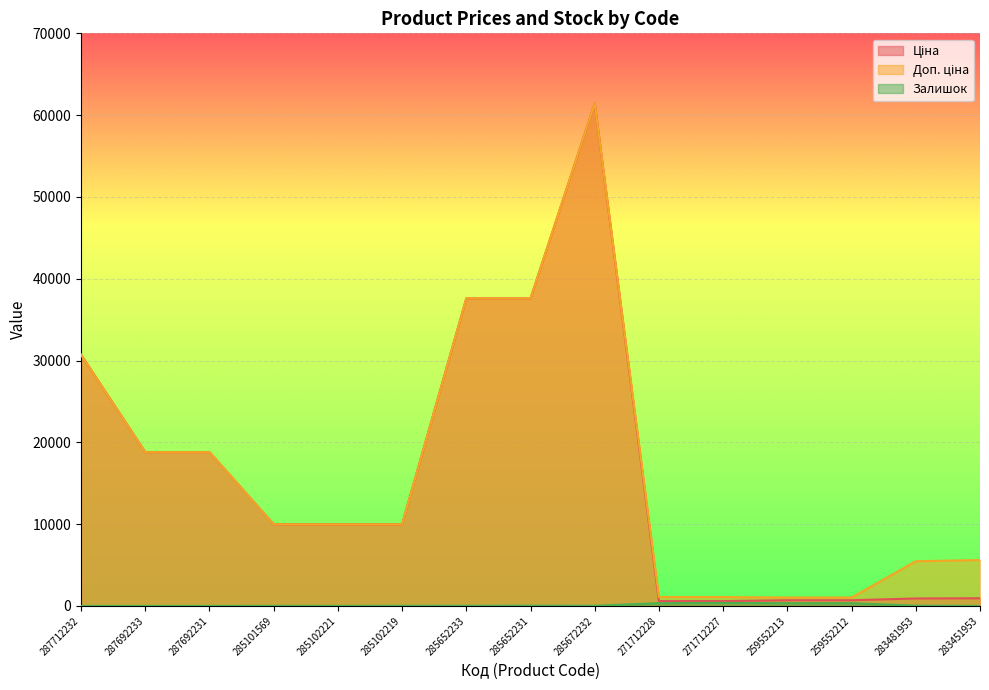

What is the label of the 3rd point from the left?

287692231